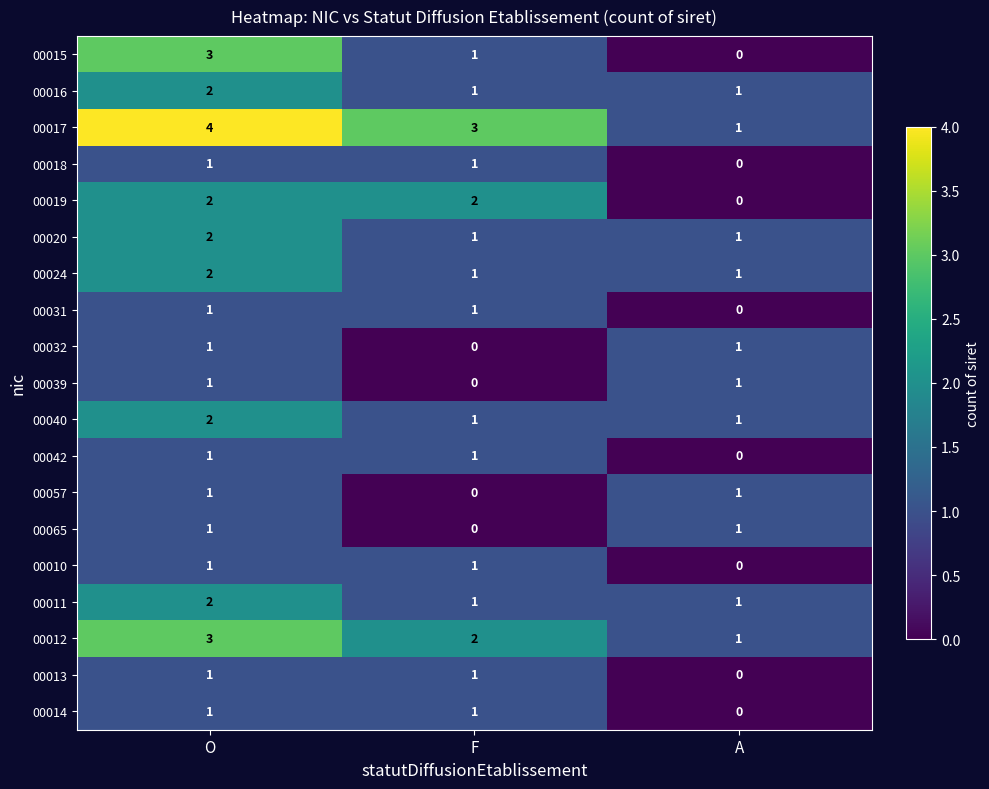

What is the difference between the highest and lowest values at F?

3